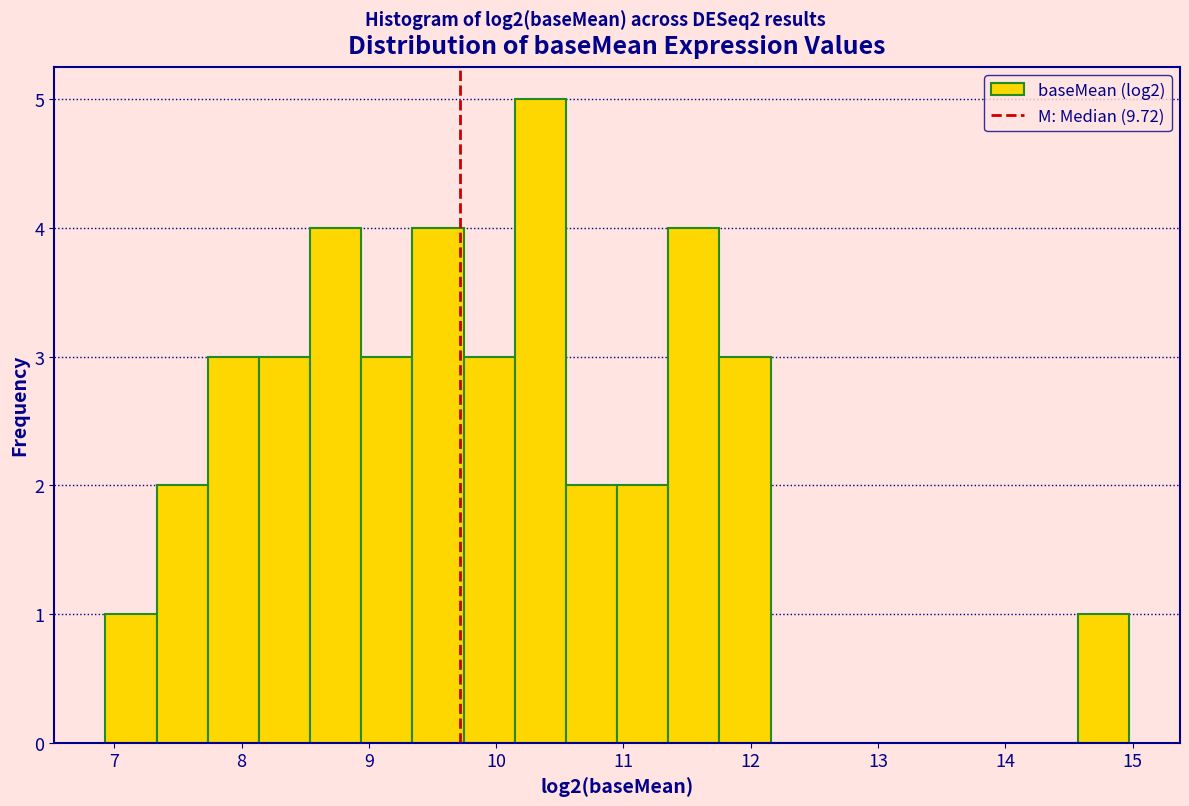

Reading left to right, transcribe this chart: for each bar, give the range it covers on the x-axis and its height. Neither the bar edges nor the heights are printed on the chart, so give them approximately, as read against the axes.

6.9 to 7.3: 1
7.3 to 7.7: 2
7.7 to 8.1: 3
8.1 to 8.5: 3
8.5 to 8.9: 4
8.9 to 9.3: 3
9.3 to 9.7: 4
9.7 to 10.1: 3
10.1 to 10.5: 5
10.5 to 11.0: 2
11.0 to 11.4: 2
11.4 to 11.8: 4
11.8 to 12.2: 3
12.2 to 12.6: 0
12.6 to 13.0: 0
13.0 to 13.4: 0
13.4 to 13.8: 0
13.8 to 14.2: 0
14.2 to 14.6: 0
14.6 to 15.0: 1